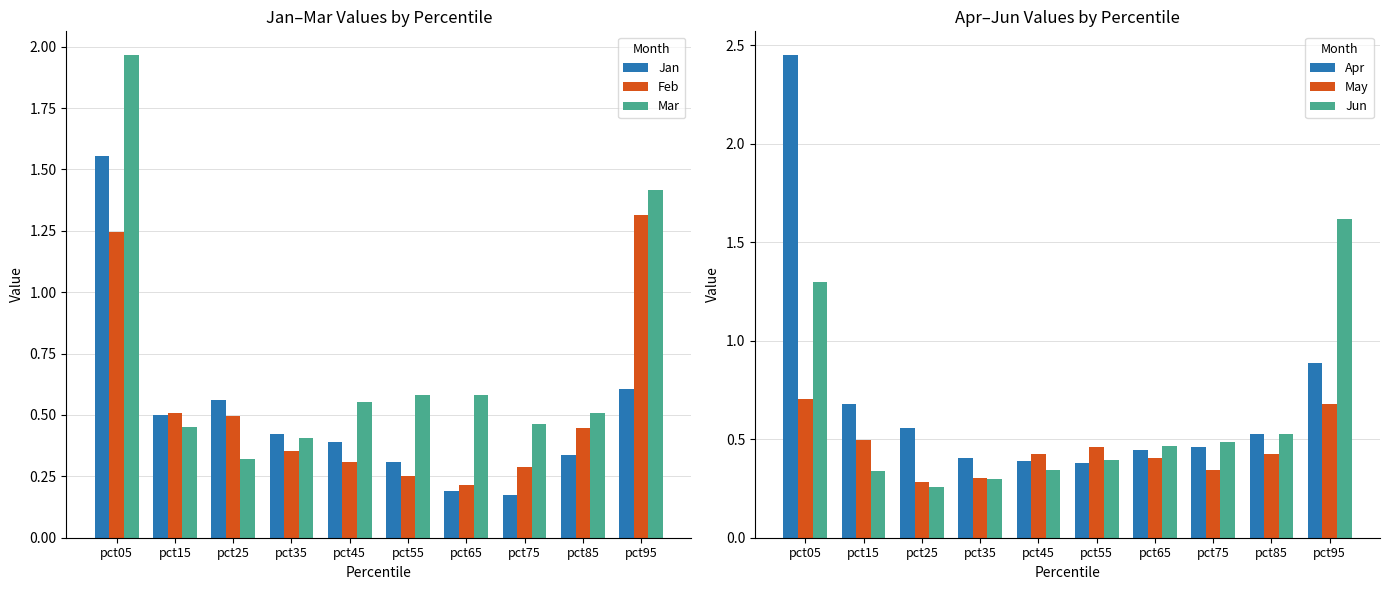

At which category does the chart reach its minimum across all series?

pct75